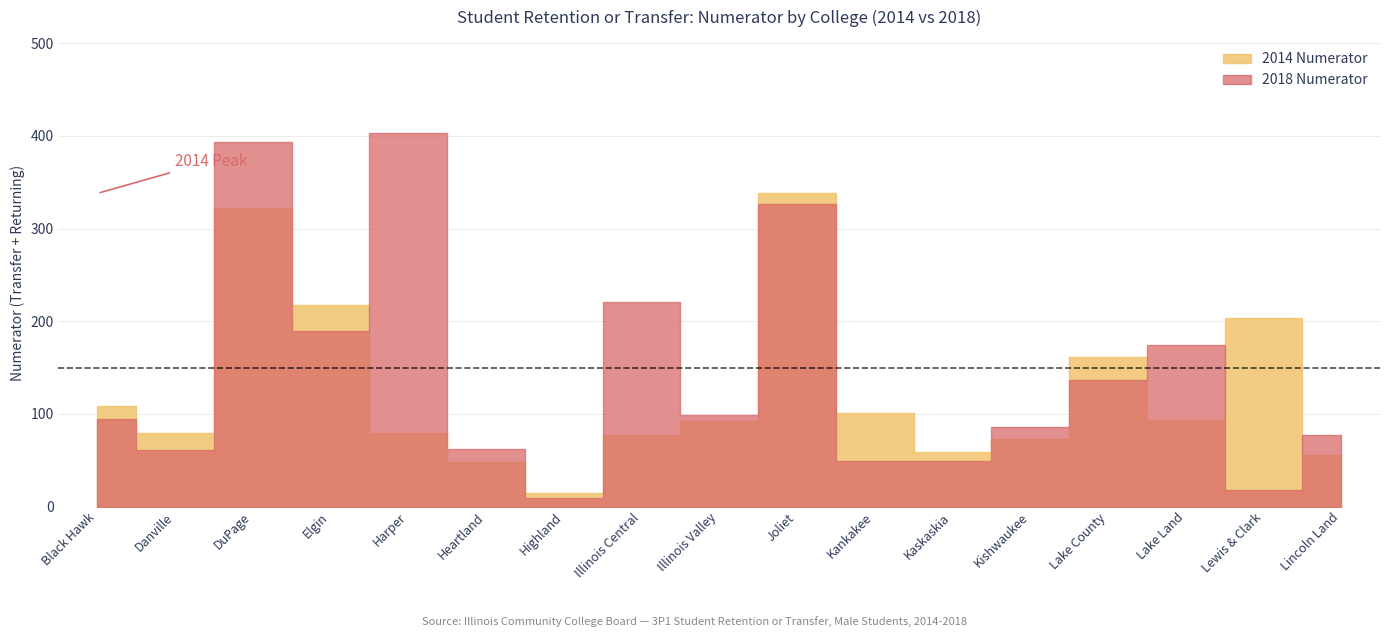

Which series has the widest spread of values?

2018 Numerator